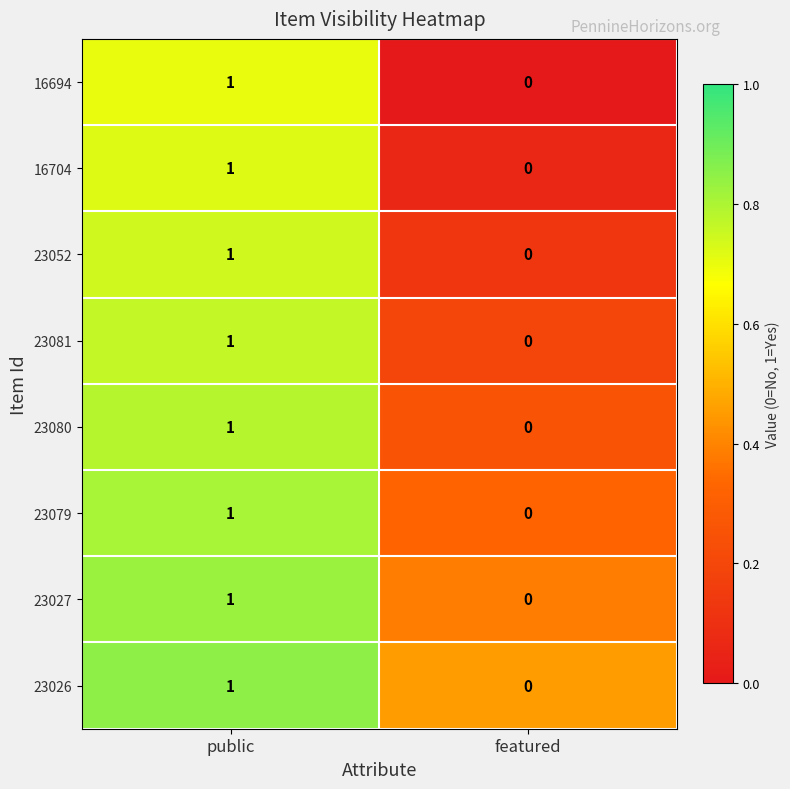

List the labels in order of 23027 value, smallest first.

featured, public